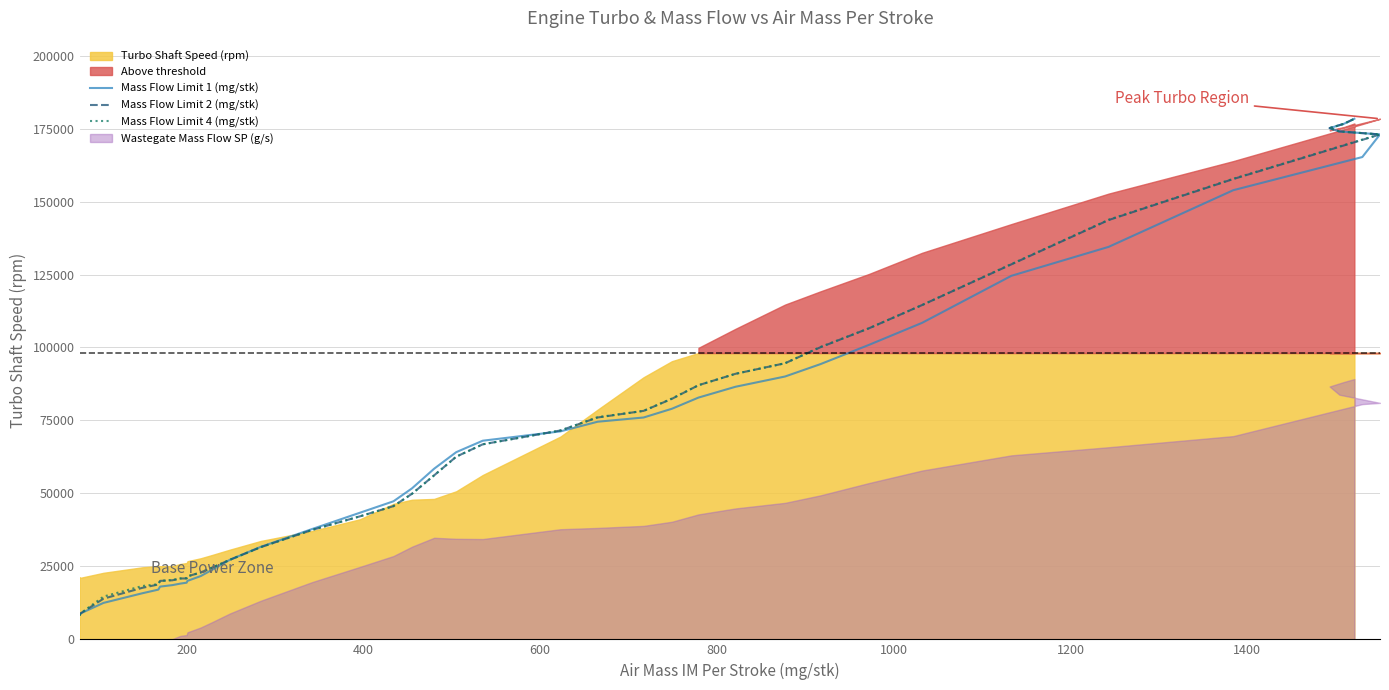

Does the chart display data point markers on the line(s)?

No